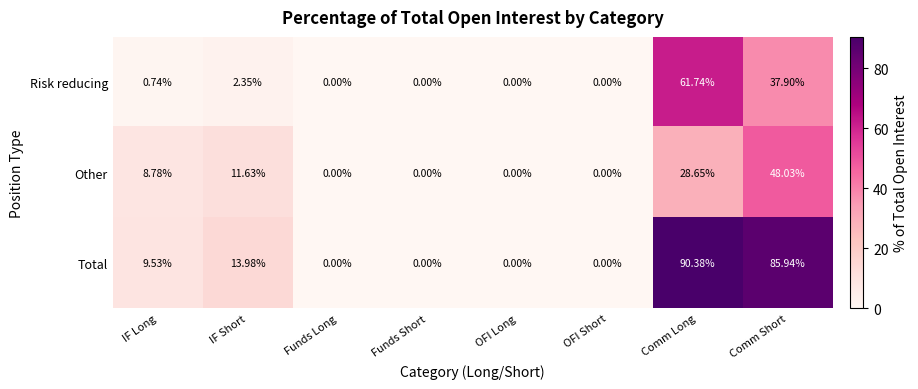

At IF Short, list the series in order from largest to smallest.

Total, Other, Risk reducing